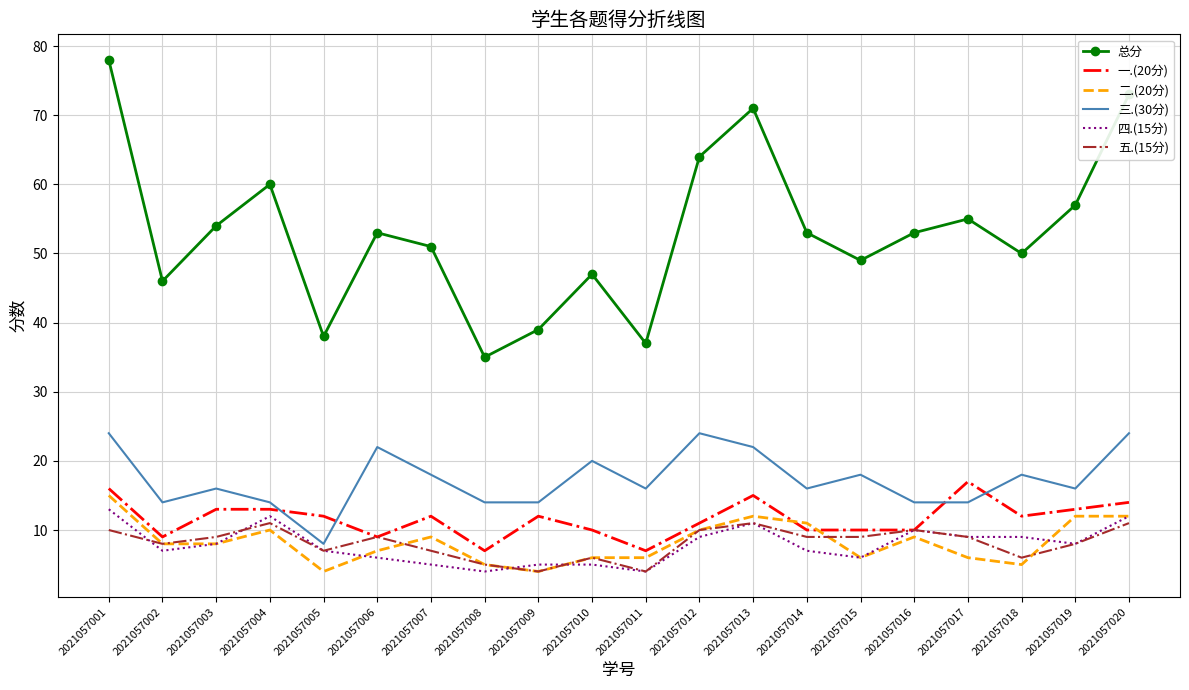

Reading left to right, transcribe all the data shown in this chart.

总分: 78	46	54	60	38	53	51	35	39	47	37	64	71	53	49	53	55	50	57	73
一.(20分): 16	9	13	13	12	9	12	7	12	10	7	11	15	10	10	10	17	12	13	14
二.(20分): 15	8	8	10	4	7	9	5	4	6	6	10	12	11	6	9	6	5	12	12
三.(30分): 24	14	16	14	8	22	18	14	14	20	16	24	22	16	18	14	14	18	16	24
四.(15分): 13	7	8	12	7	6	5	4	5	5	4	9	11	7	6	10	9	9	8	12
五.(15分): 10	8	9	11	7	9	7	5	4	6	4	10	11	9	9	10	9	6	8	11